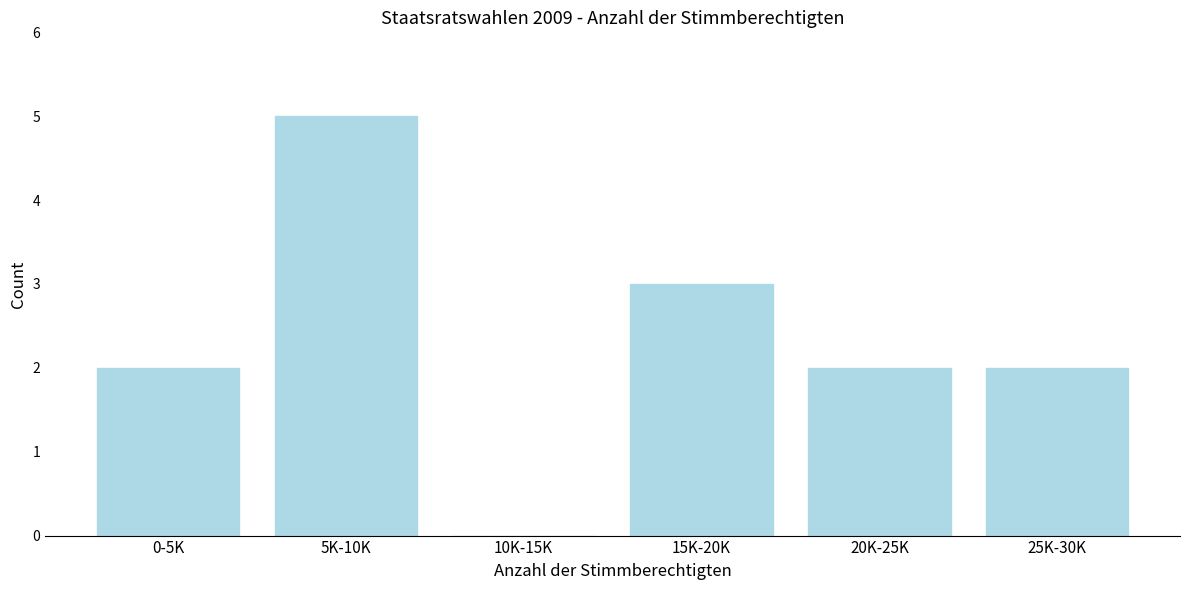

Reading left to right, list all the values displayed in this chart.

0-5K=2	5K-10K=5	10K-15K=0	15K-20K=3	20K-25K=2	25K-30K=2